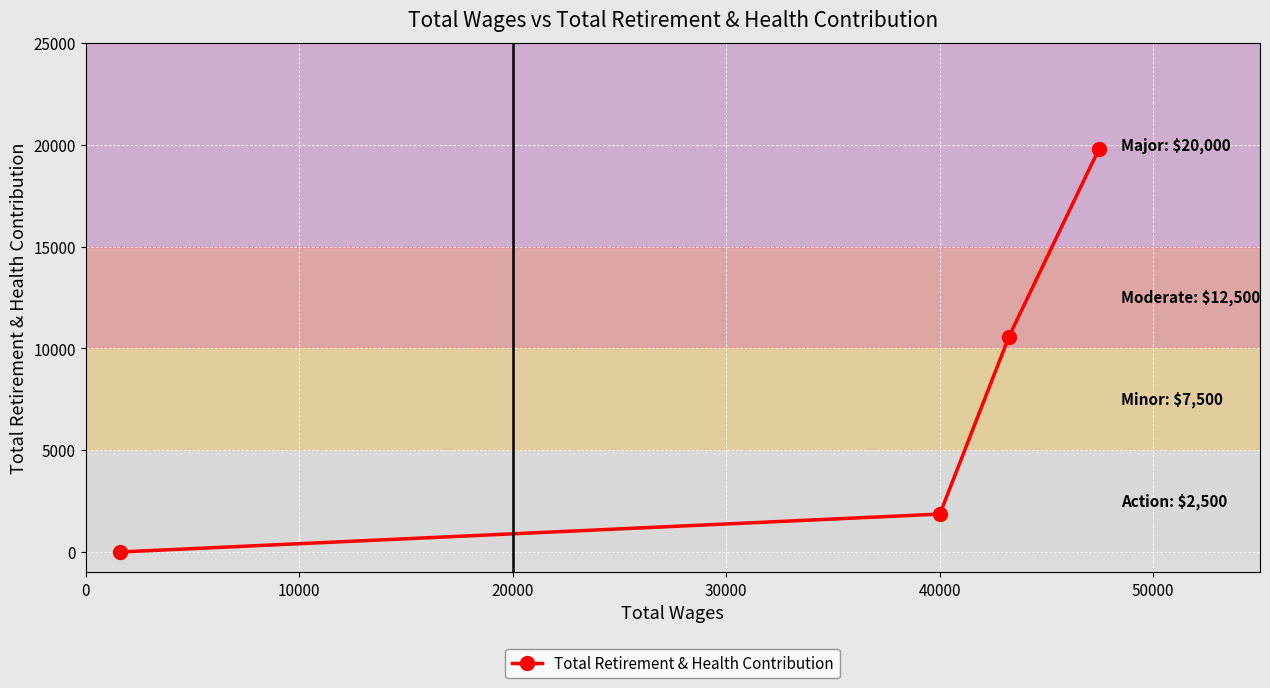

What is the greatest value displayed?

19781